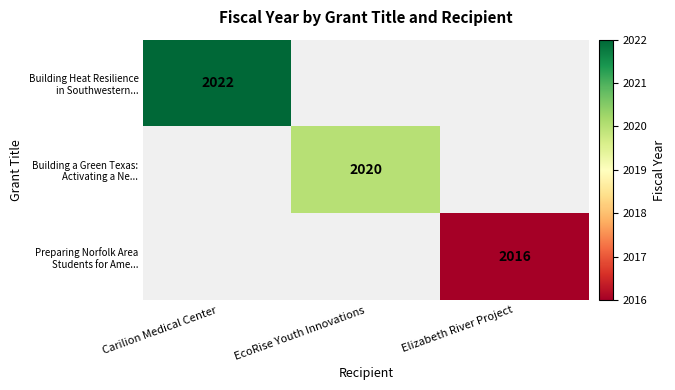

How many positive values does the Building Heat Resilience in Southwestern... series have?

1